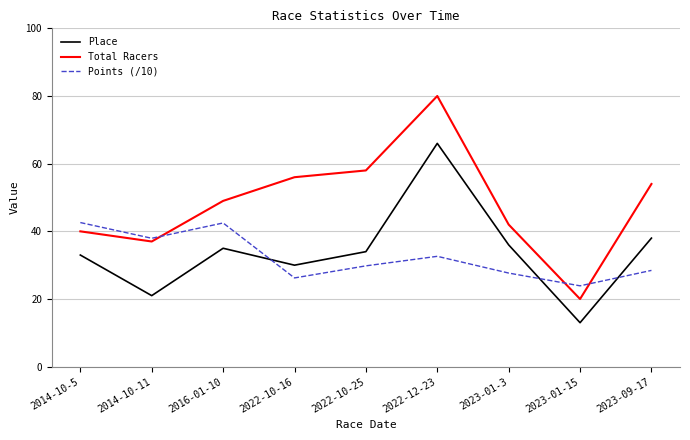

How many intersections are there between Points (/10) and Total Racers?

3